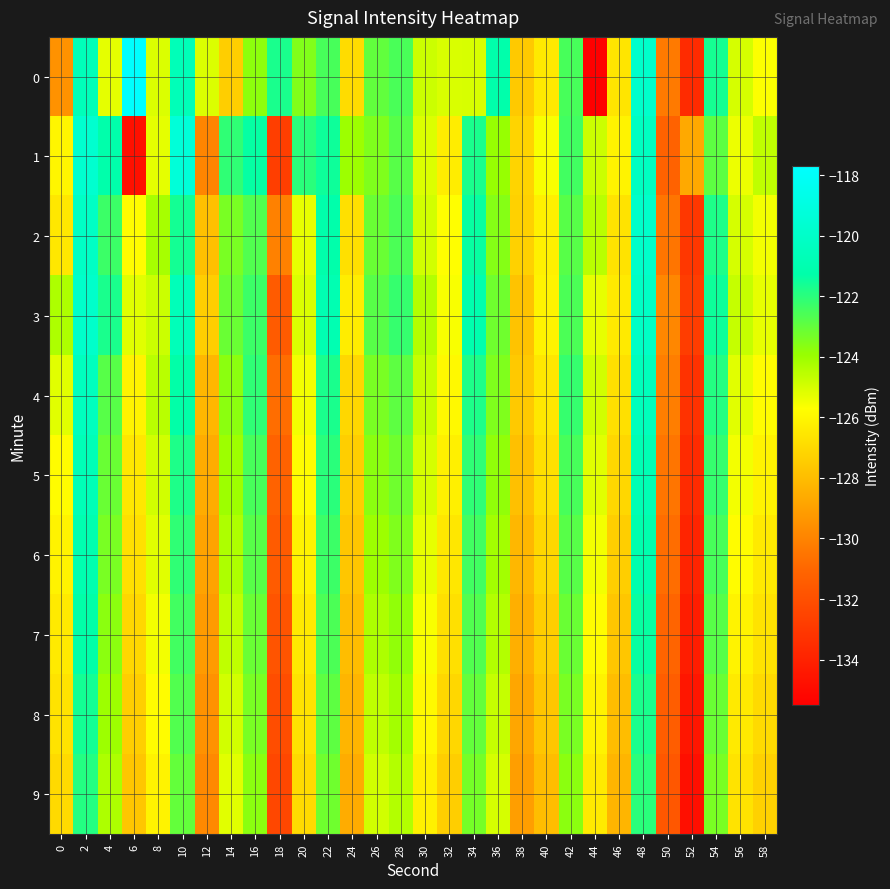

Reading right to left, extract all data points from this chart.

0: 58=-125.7	56=-125.0	54=-121.6	52=-133.6	50=-130.3	48=-119.9	46=-126.6	44=-135.5	42=-122.5	40=-126.4	38=-127.6	36=-121.2	34=-125.0	32=-125.0	30=-124.8	28=-122.5	26=-123.0	24=-126.9	22=-122.5	20=-123.5	18=-121.7	16=-123.7	14=-127.4	12=-125.1	10=-120.7	8=-125.1	6=-117.7	4=-125.3	2=-120.6	0=-129.5
1: 58=-124.6	56=-125.4	54=-122.9	52=-128.7	50=-131.2	48=-120.3	46=-126.1	44=-124.8	42=-122.4	40=-125.6	38=-127.2	36=-123.9	34=-121.7	32=-126.3	30=-125.1	28=-122.8	26=-123.5	24=-124.0	22=-121.5	20=-122.0	18=-132.8	16=-121.4	14=-122.1	12=-130.0	10=-119.3	8=-125.3	6=-134.8	4=-121.2	2=-119.7	0=-126.0
2: 58=-125.5	56=-125.0	54=-121.8	52=-133.1	50=-130.5	48=-119.9	46=-126.7	44=-124.5	42=-122.8	40=-126.2	38=-127.3	36=-123.6	34=-121.4	32=-125.7	30=-124.9	28=-122.6	26=-123.1	24=-126.8	22=-121.2	20=-125.3	18=-130.1	16=-122.7	14=-123.4	12=-127.9	10=-121.6	8=-124.2	6=-125.8	4=-122.3	2=-120.1	0=-126.5
3: 58=-125.3	56=-124.7	54=-121.5	52=-132.8	50=-129.9	48=-120.1	46=-126.4	44=-125.3	42=-122.6	40=-126.1	38=-127.8	36=-123.2	34=-121.1	32=-125.6	30=-124.4	28=-122.2	26=-122.8	24=-126.3	22=-120.9	20=-125.1	18=-131.5	16=-122.3	14=-123.1	12=-127.4	10=-120.6	8=-124.8	6=-125.2	4=-121.7	2=-119.9	0=-124.3
4: 58=-125.8	56=-125.2	54=-121.9	52=-133.3	50=-130.2	48=-120.5	46=-126.8	44=-124.9	42=-122.2	40=-126.5	38=-127.6	36=-123.5	34=-121.8	32=-125.9	30=-124.7	28=-122.9	26=-123.4	24=-127.1	22=-121.7	20=-125.5	18=-130.8	16=-122.1	14=-123.7	12=-128.2	10=-121.3	8=-124.5	6=-126.1	4=-122.8	2=-120.4	0=-125.2
5: 58=-126.1	56=-125.5	54=-122.2	52=-133.6	50=-130.5	48=-120.8	46=-127.1	44=-125.2	42=-122.5	40=-126.8	38=-127.9	36=-123.8	34=-122.1	32=-126.2	30=-125.0	28=-123.2	26=-123.7	24=-127.4	22=-122.0	20=-125.8	18=-131.2	16=-122.5	14=-124.0	12=-128.6	10=-121.8	8=-124.9	6=-126.5	4=-123.1	2=-120.7	0=-125.8
6: 58=-126.4	56=-125.8	54=-122.5	52=-133.9	50=-130.8	48=-121.1	46=-127.4	44=-125.5	42=-122.8	40=-127.1	38=-128.2	36=-124.1	34=-122.4	32=-126.5	30=-125.3	28=-123.5	26=-124.0	24=-127.7	22=-122.3	20=-126.1	18=-131.5	16=-122.8	14=-124.3	12=-128.9	10=-122.1	8=-125.2	6=-126.8	4=-123.4	2=-121.0	0=-126.1
7: 58=-126.7	56=-126.1	54=-122.8	52=-134.2	50=-131.1	48=-121.4	46=-127.7	44=-125.8	42=-123.1	40=-127.4	38=-128.5	36=-124.4	34=-122.7	32=-126.8	30=-125.6	28=-123.8	26=-124.3	24=-128.0	22=-122.6	20=-126.4	18=-131.8	16=-123.1	14=-124.6	12=-129.2	10=-122.4	8=-125.5	6=-127.1	4=-123.7	2=-121.3	0=-126.4
8: 58=-127.0	56=-126.4	54=-123.1	52=-134.5	50=-131.4	48=-121.7	46=-128.0	44=-126.1	42=-123.4	40=-127.7	38=-128.8	36=-124.7	34=-123.0	32=-127.1	30=-125.9	28=-124.1	26=-124.6	24=-128.3	22=-122.9	20=-126.7	18=-132.1	16=-123.4	14=-124.9	12=-129.5	10=-122.7	8=-125.8	6=-127.4	4=-124.0	2=-121.6	0=-126.7
9: 58=-127.3	56=-126.7	54=-123.4	52=-134.8	50=-131.7	48=-122.0	46=-128.3	44=-126.4	42=-123.7	40=-128.0	38=-129.1	36=-125.0	34=-123.3	32=-127.4	30=-126.2	28=-124.4	26=-124.9	24=-128.6	22=-123.2	20=-127.0	18=-132.4	16=-123.7	14=-125.2	12=-129.8	10=-123.0	8=-126.1	6=-127.7	4=-124.3	2=-121.9	0=-127.0